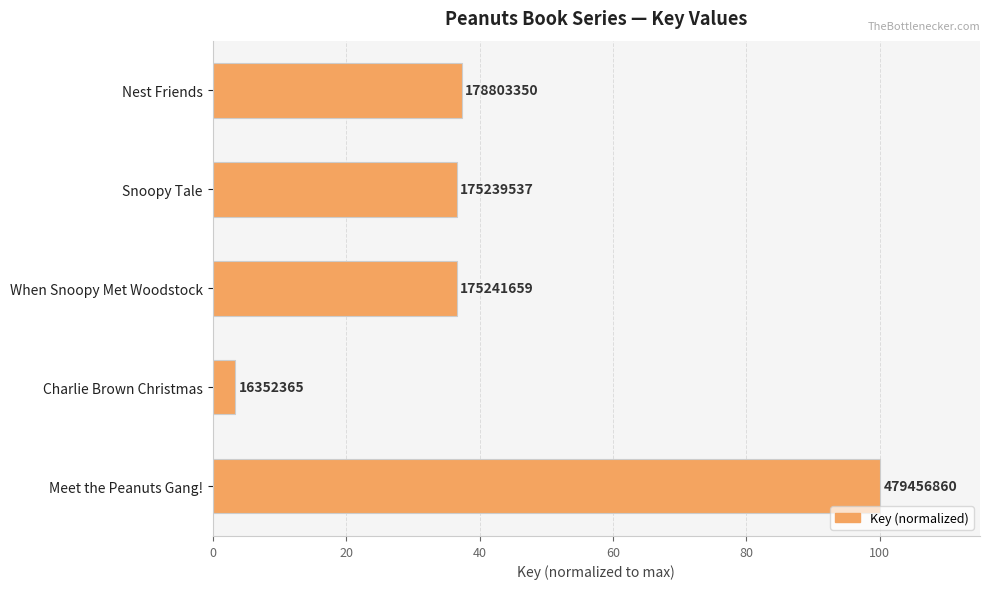

Are the bars horizontal?

Yes